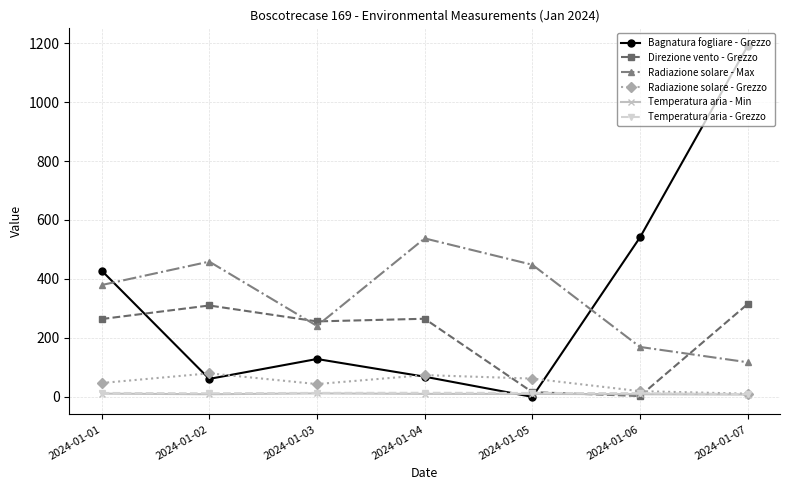

True or false: Radiazione solare - Max and Radiazione solare - Grezzo intersect in this chart.

False